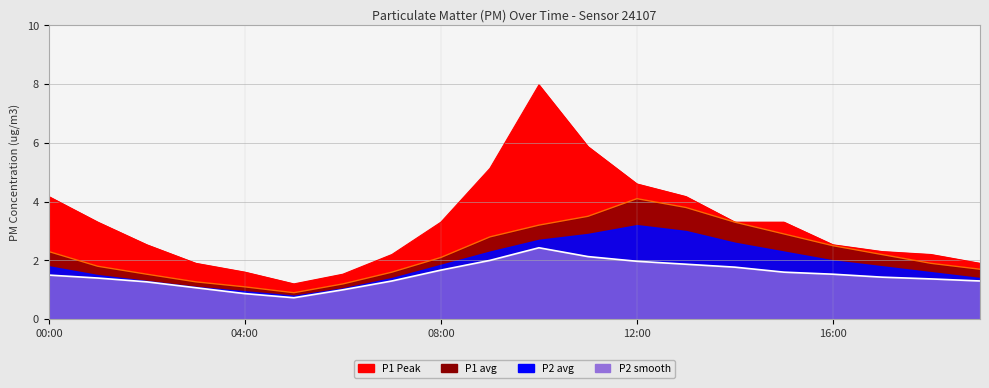

Is it true that P1_peak equals 4.8 at 14:00?

False